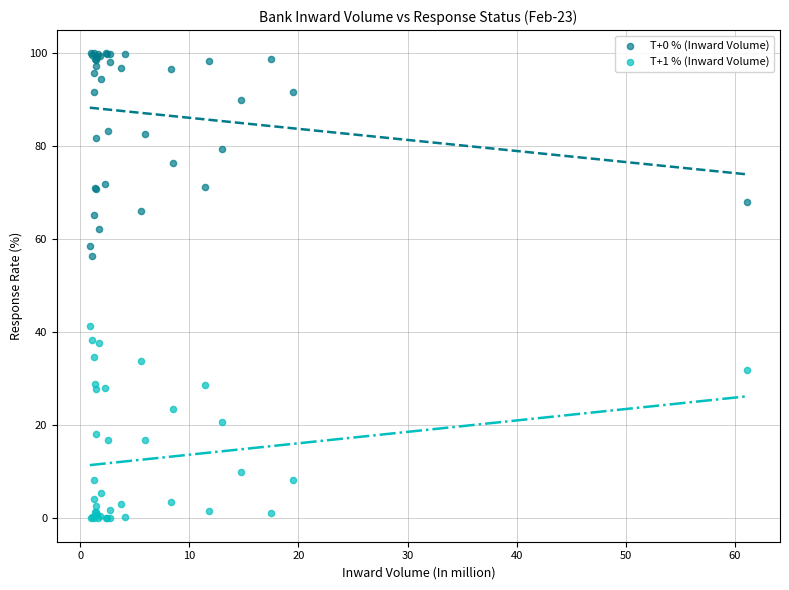

What is the X range (max minus min) for the scatter plot?

60.2